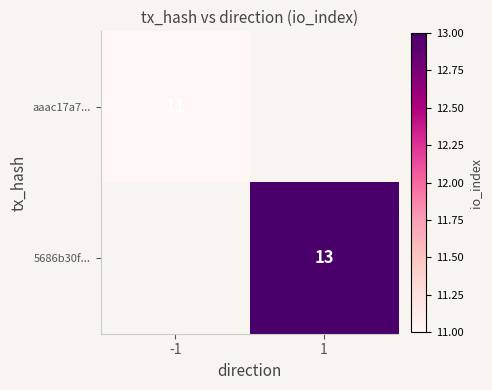

The aaac17a7... series shows 2 at -1. True or false?

False